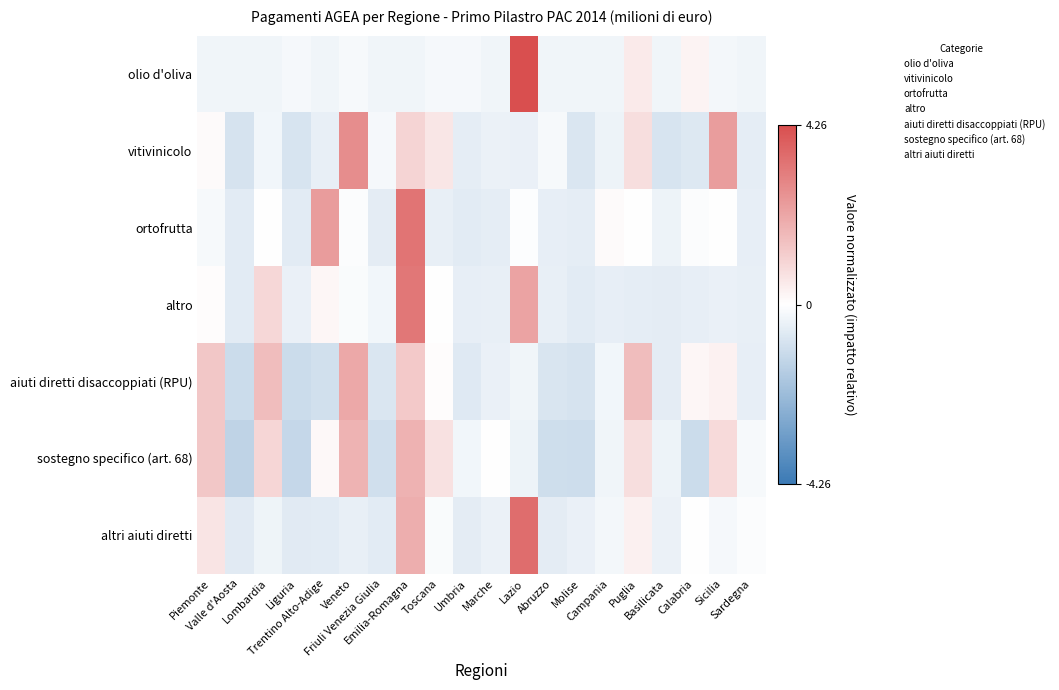

What is the difference between the highest and lowest values at Liguria?

1.0